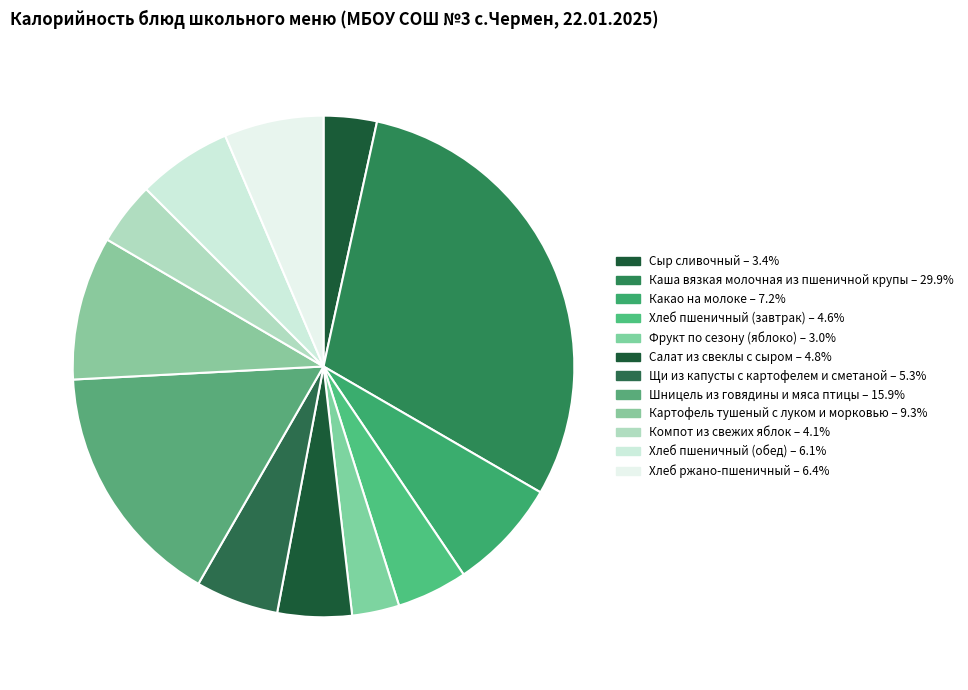

Do Каша вязкая молочная из пшеничной крупы and Шницель из говядины и мяса птицы together represent more than half of the pie?

No